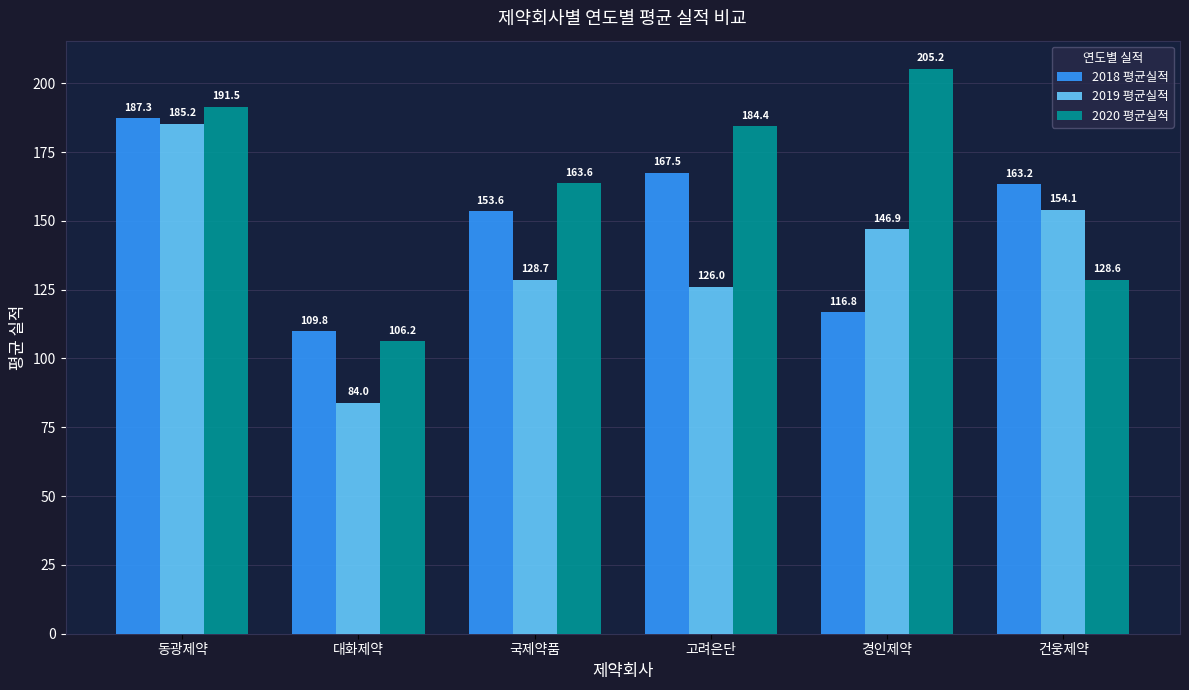

List the series in order of their peak value, highest first.

2020 평균실적, 2018 평균실적, 2019 평균실적